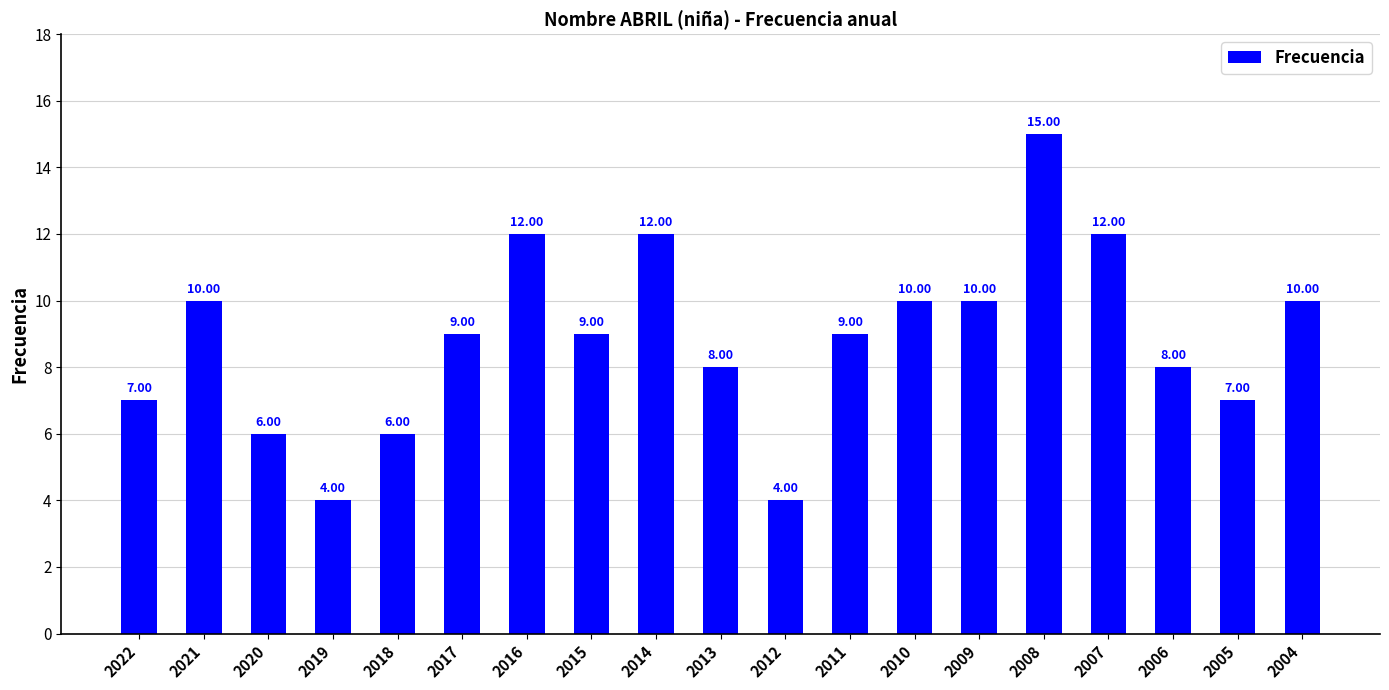

Approximately how many times larger is the value at 2017 compared to 2022?

1.3